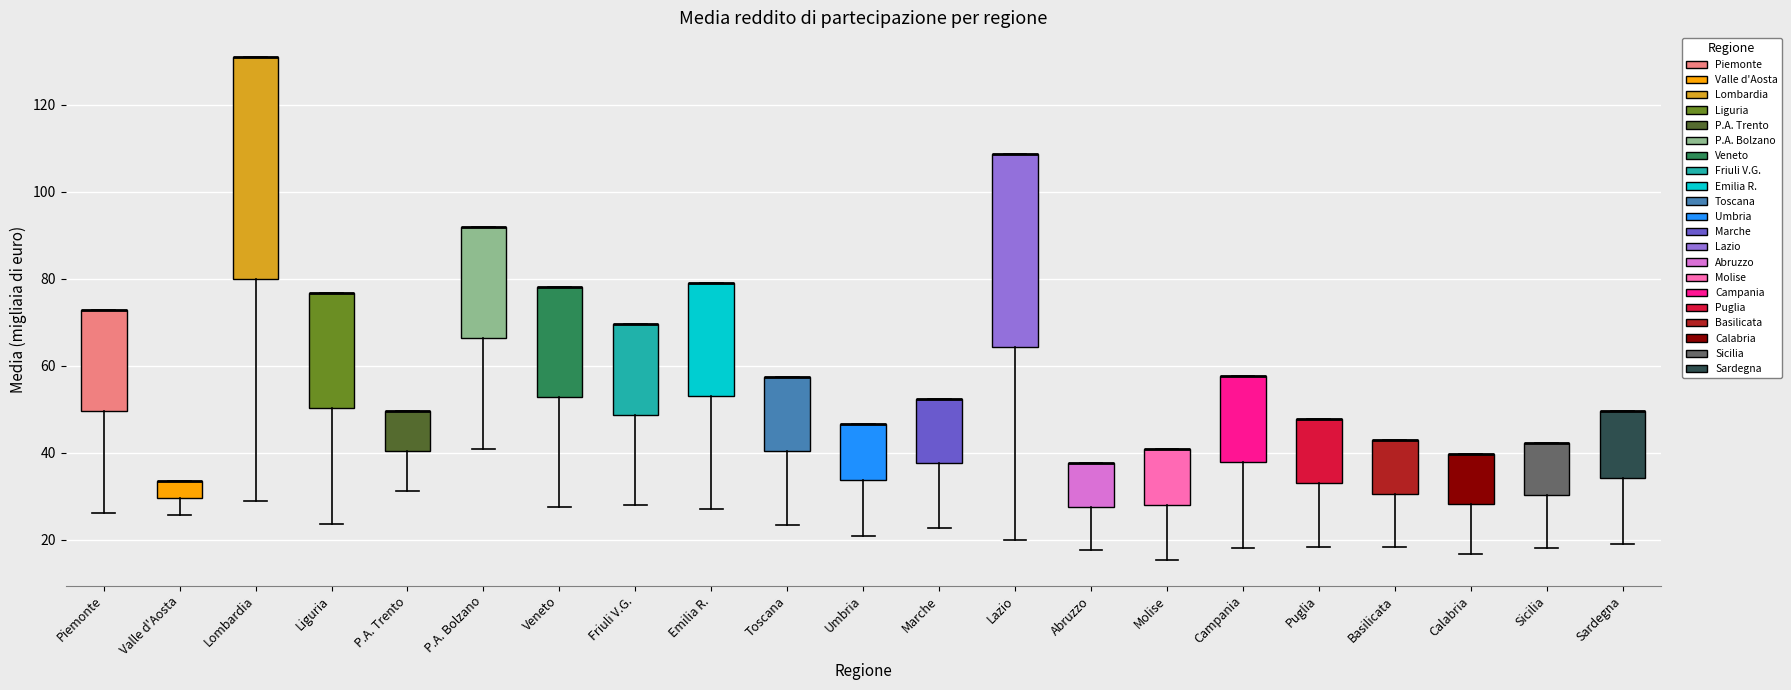

Reading left to right, read every box against the y-axis: the position of its median line, the range the box covers, and the ends of its whiskers. The values are not printed on the chart, so give them approximately, as read against the axis.

Piemonte: median 72 (drawn on the box's upper edge), box 50 to 72, whiskers 26 to 72
Valle d'Aosta: median 34 (drawn on the box's upper edge), box 30 to 34, whiskers 26 to 34
Lombardia: median 130 (drawn on the box's upper edge), box 80 to 130, whiskers 28 to 130
Liguria: median 76 (drawn on the box's upper edge), box 50 to 76, whiskers 24 to 76
P.A. Trento: median 50 (drawn on the box's upper edge), box 40 to 50, whiskers 32 to 50
P.A. Bolzano: median 92 (drawn on the box's upper edge), box 66 to 92, whiskers 40 to 92
Veneto: median 78 (drawn on the box's upper edge), box 52 to 78, whiskers 28 to 78
Friuli V.G.: median 70 (drawn on the box's upper edge), box 48 to 70, whiskers 28 to 70
Emilia R.: median 80 (drawn on the box's upper edge), box 54 to 80, whiskers 28 to 80
Toscana: median 58 (drawn on the box's upper edge), box 40 to 58, whiskers 24 to 58
Umbria: median 46 (drawn on the box's upper edge), box 34 to 46, whiskers 20 to 46
Marche: median 52 (drawn on the box's upper edge), box 38 to 52, whiskers 22 to 52
Lazio: median 108 (drawn on the box's upper edge), box 64 to 108, whiskers 20 to 108
Abruzzo: median 38 (drawn on the box's upper edge), box 28 to 38, whiskers 18 to 38
Molise: median 40 (drawn on the box's upper edge), box 28 to 40, whiskers 16 to 40
Campania: median 58 (drawn on the box's upper edge), box 38 to 58, whiskers 18 to 58
Puglia: median 48 (drawn on the box's upper edge), box 34 to 48, whiskers 18 to 48
Basilicata: median 42 (drawn on the box's upper edge), box 30 to 42, whiskers 18 to 42
Calabria: median 40 (drawn on the box's upper edge), box 28 to 40, whiskers 16 to 40
Sicilia: median 42 (drawn on the box's upper edge), box 30 to 42, whiskers 18 to 42
Sardegna: median 50 (drawn on the box's upper edge), box 34 to 50, whiskers 18 to 50